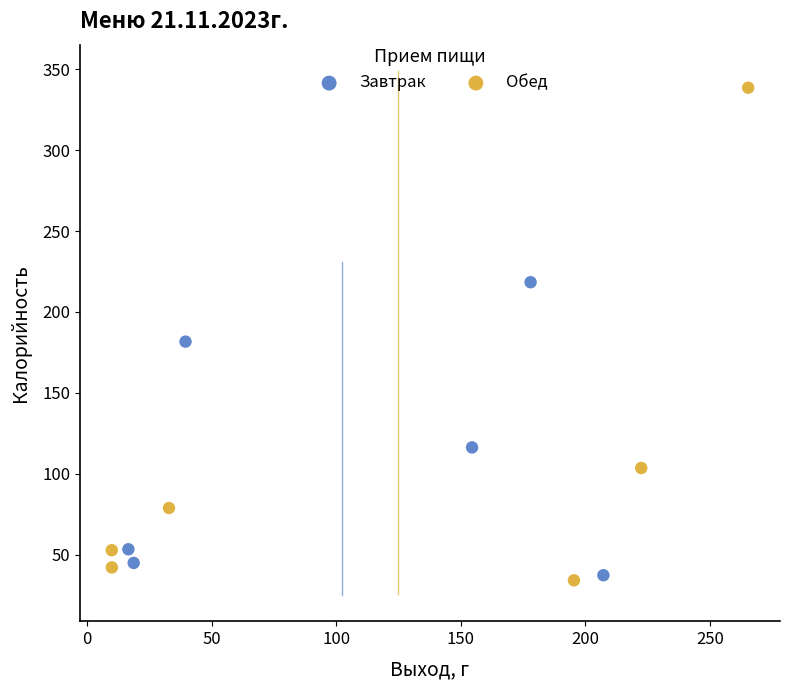

Which series contains the highest Y value?

Обед